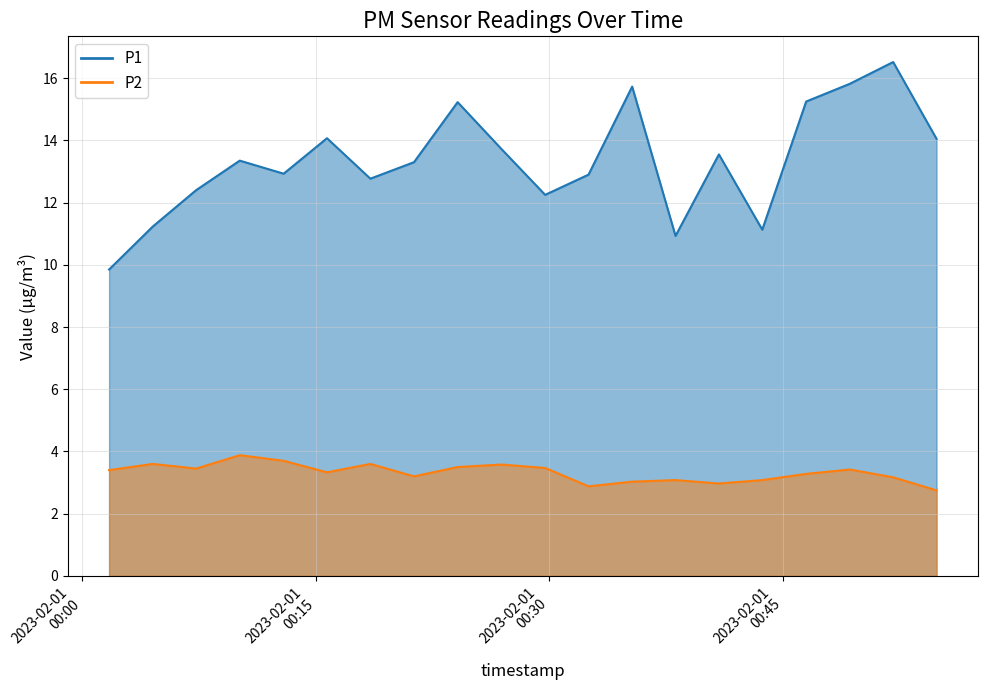

How many lines are shown in the chart?

2